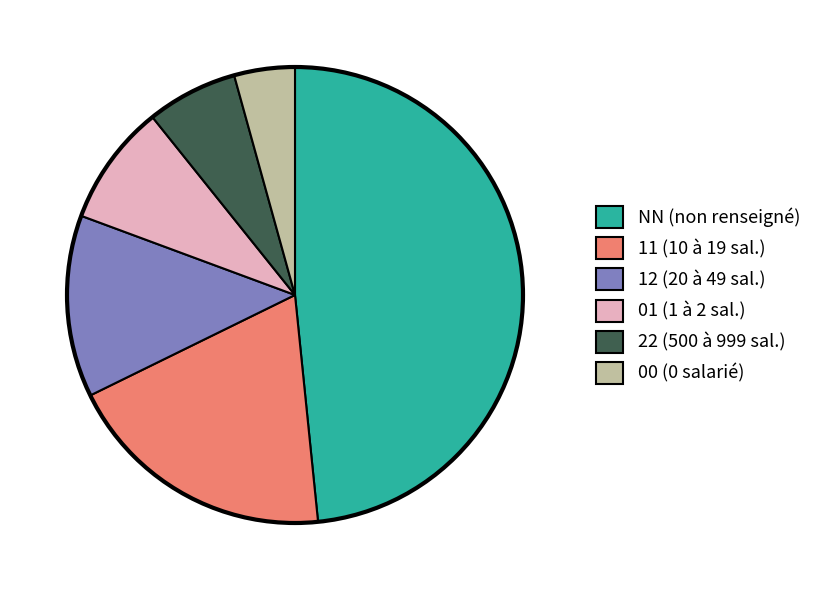

Does any single category account for the majority?

No